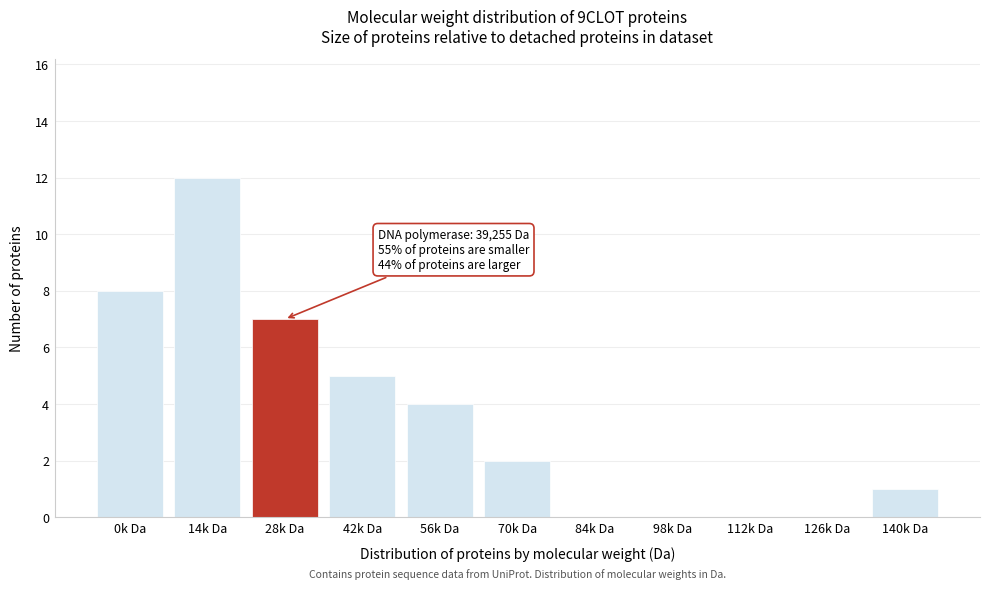

Reading left to right, what are all the values shown in this chart?

0k Da=8	14k Da=12	28k Da=7	42k Da=5	56k Da=4	70k Da=2	84k Da=0	98k Da=0	112k Da=0	126k Da=0	140k Da=1